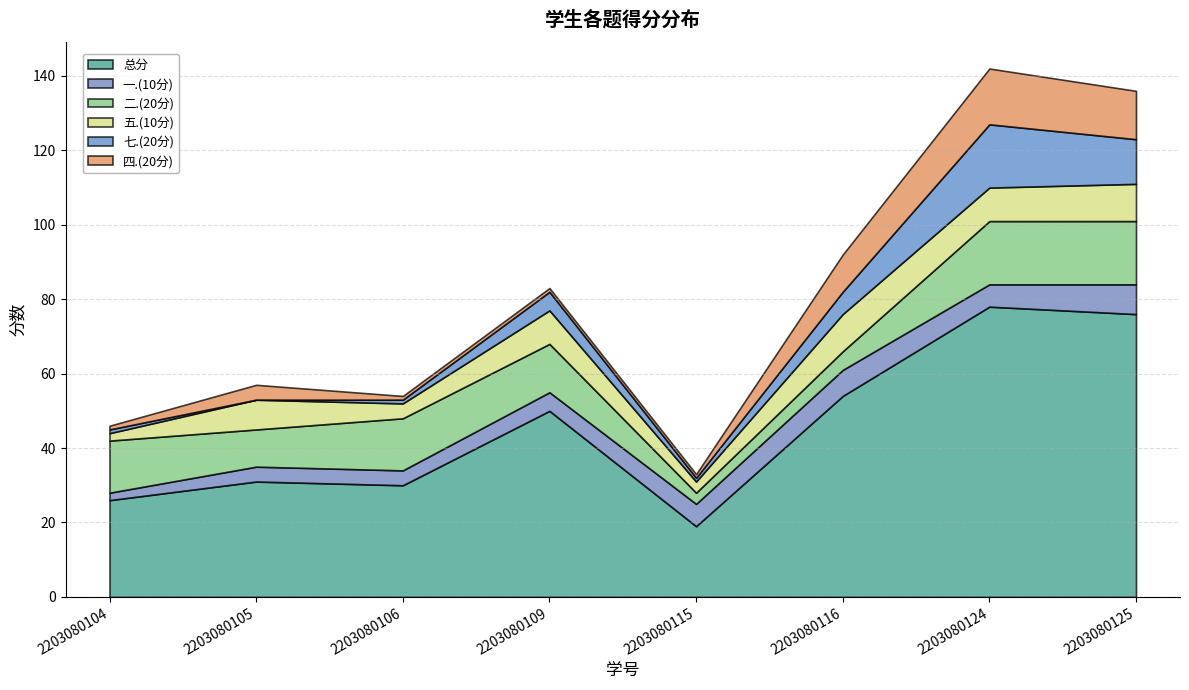

What are all the series names shown in the legend?

总分, 一.(10分), 二.(20分), 五.(10分), 七.(20分), 四.(20分)